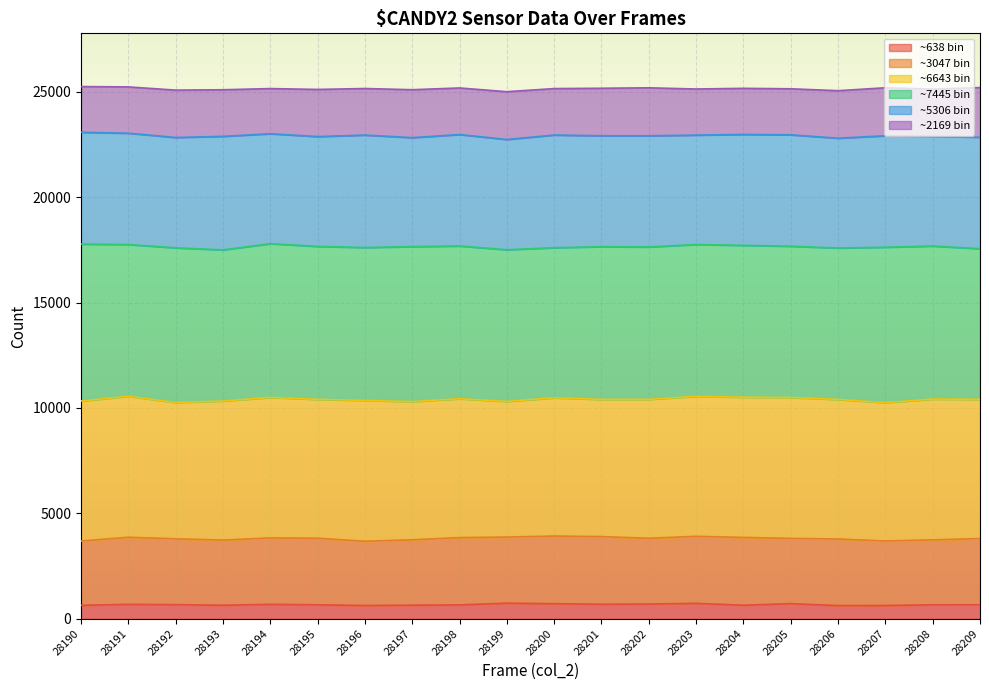

What is the total value across all series at 28205?

25142